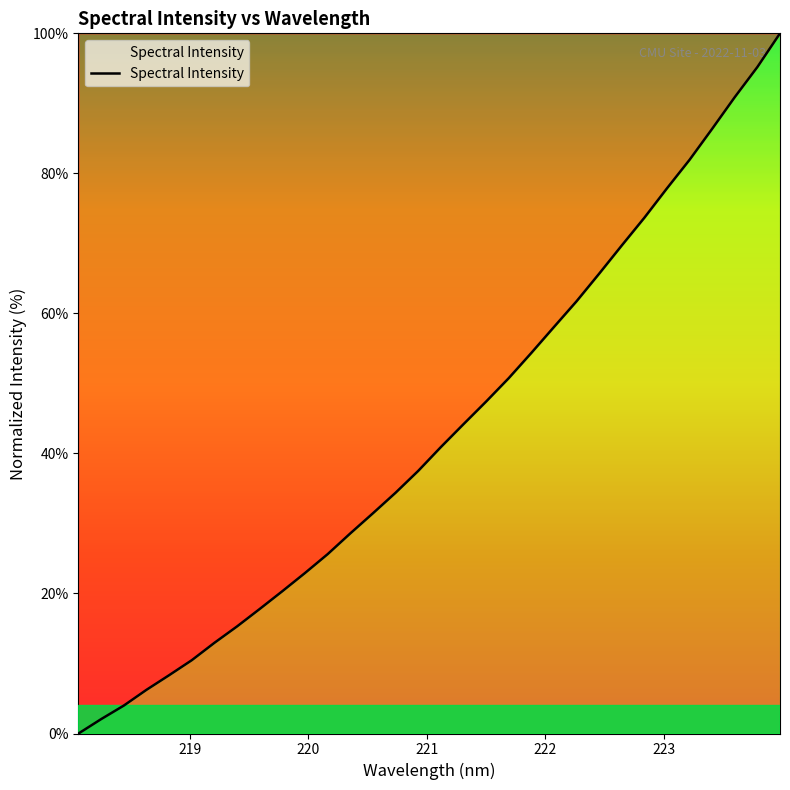

What is the sum of all values?

1376.5